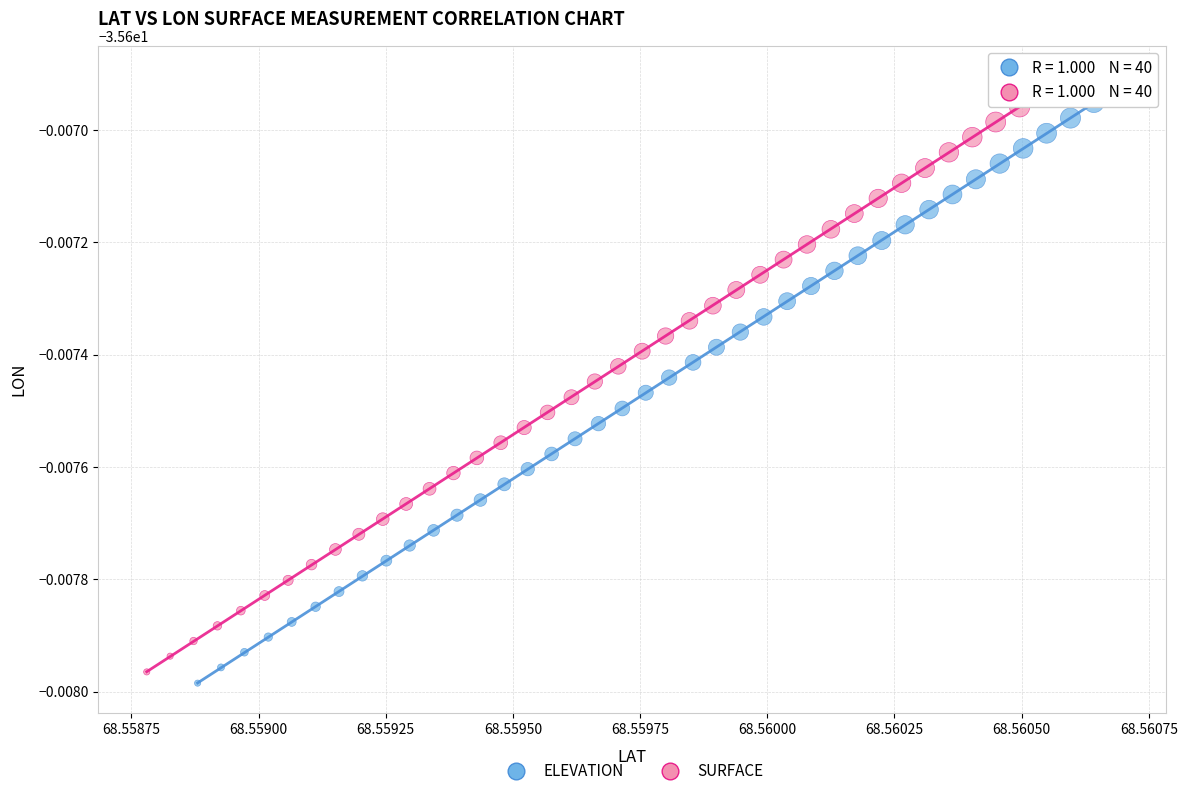

What are all the series names shown in the legend?

ELEVATION, SURFACE